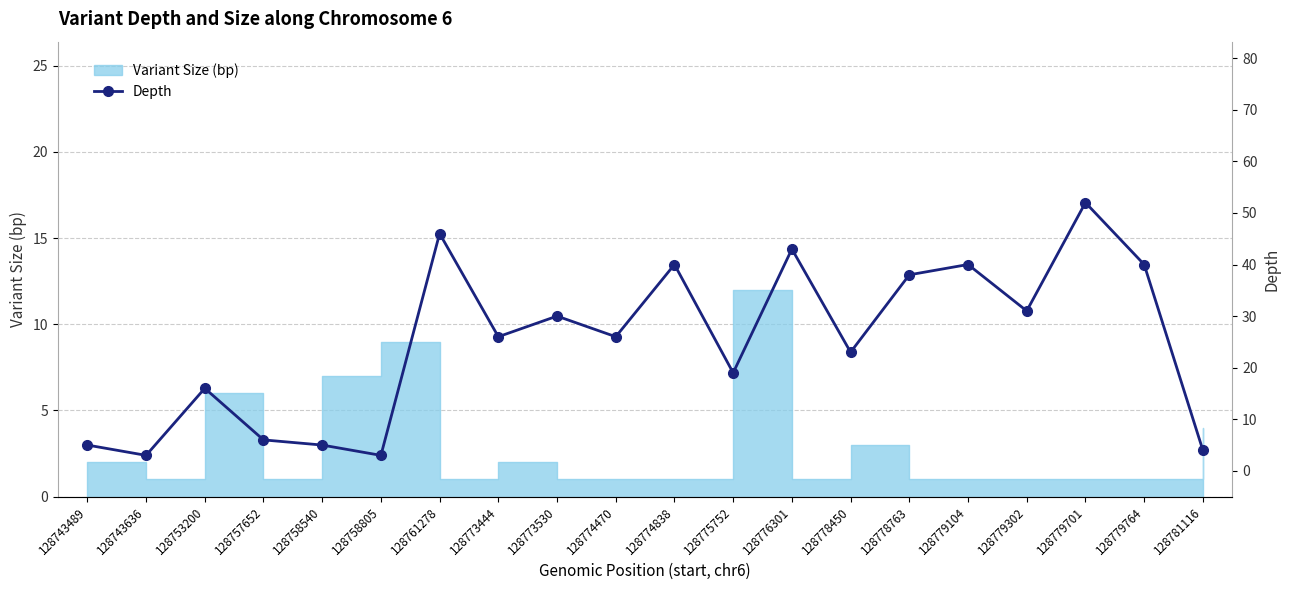

How many points are higher than both their immediate neighbors (excluding endpoints)?

7